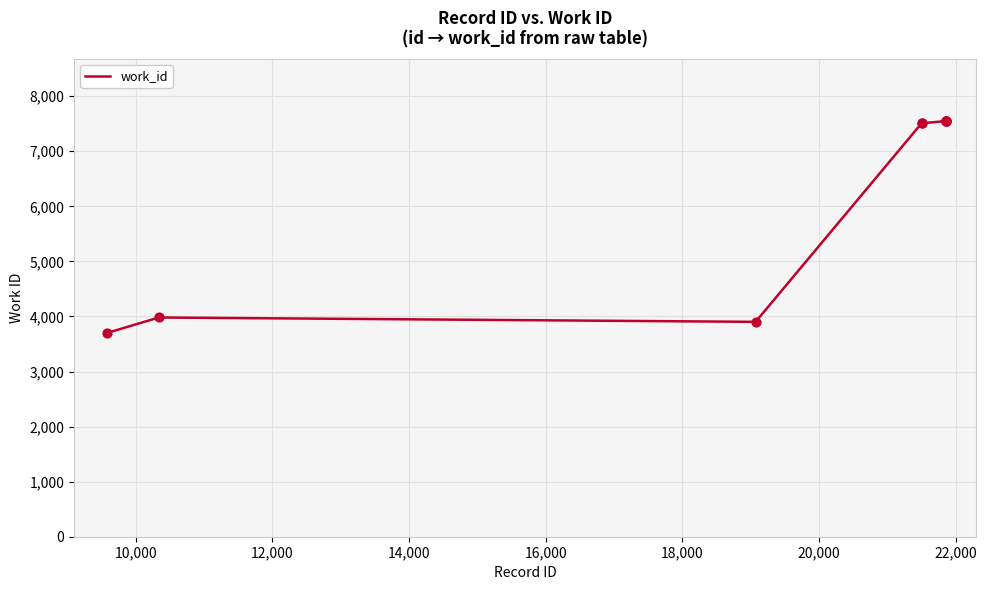

What is the greatest value displayed?

7548